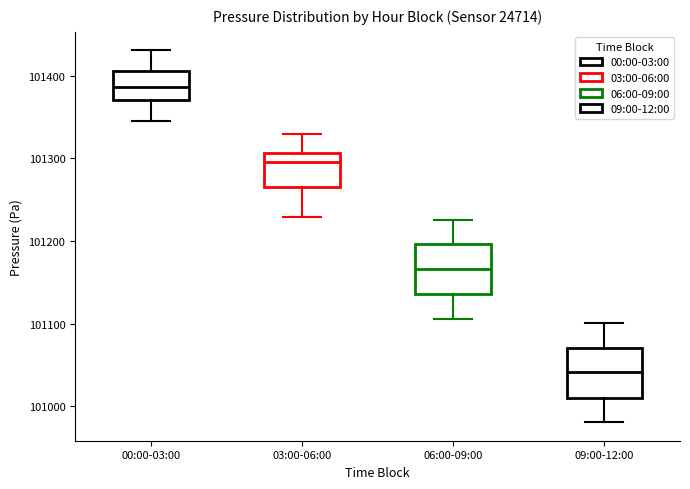

Reading left to right, transcribe this box plot: for each box, give where its median line is, the range the box spans, and where its two whiskers end, as read against the y-axis. The values are not printed on the chart, so give them approximately, as read against the axis.

00:00-03:00: median 101390, box 101370 to 101410, whiskers 101350 to 101430
03:00-06:00: median 101300, box 101270 to 101310, whiskers 101230 to 101330
06:00-09:00: median 101170, box 101140 to 101200, whiskers 101110 to 101230
09:00-12:00: median 101040, box 101010 to 101070, whiskers 100980 to 101100